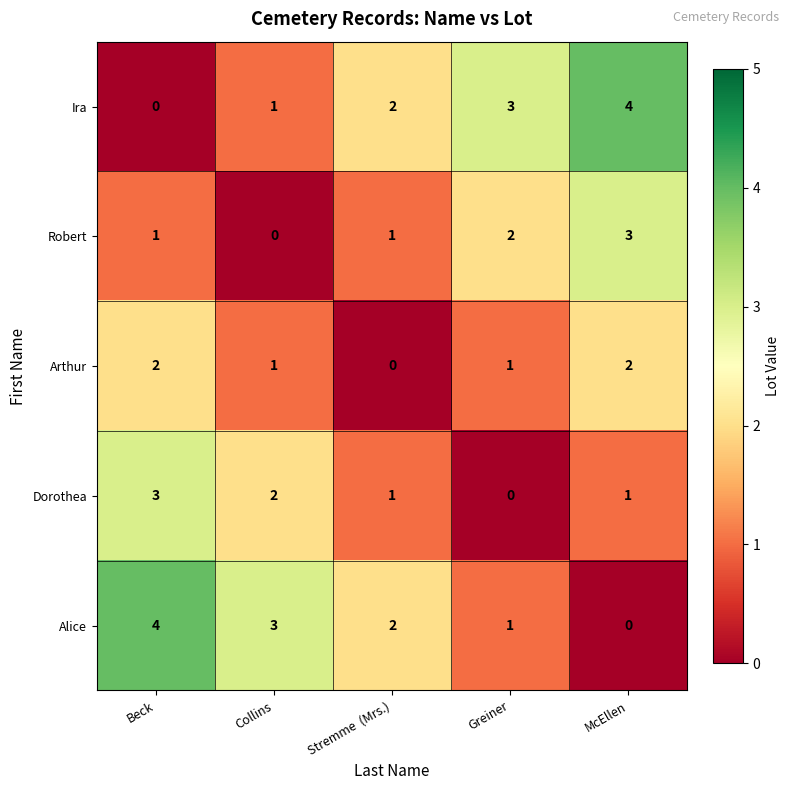

Count the number of categories in the chart.

5